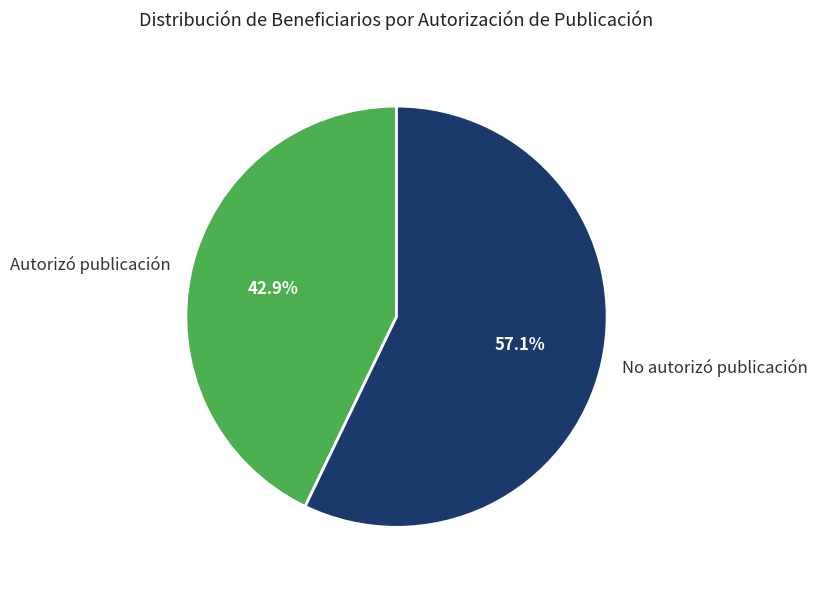

Rank the categories by value from lowest to highest.

Autorizó publicación, No autorizó publicación